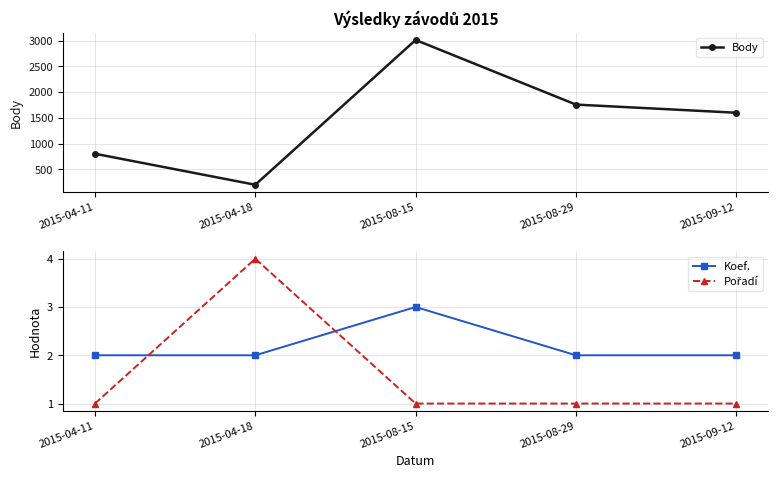

Where is Pořadí nearest to the value 2?

2015-04-11